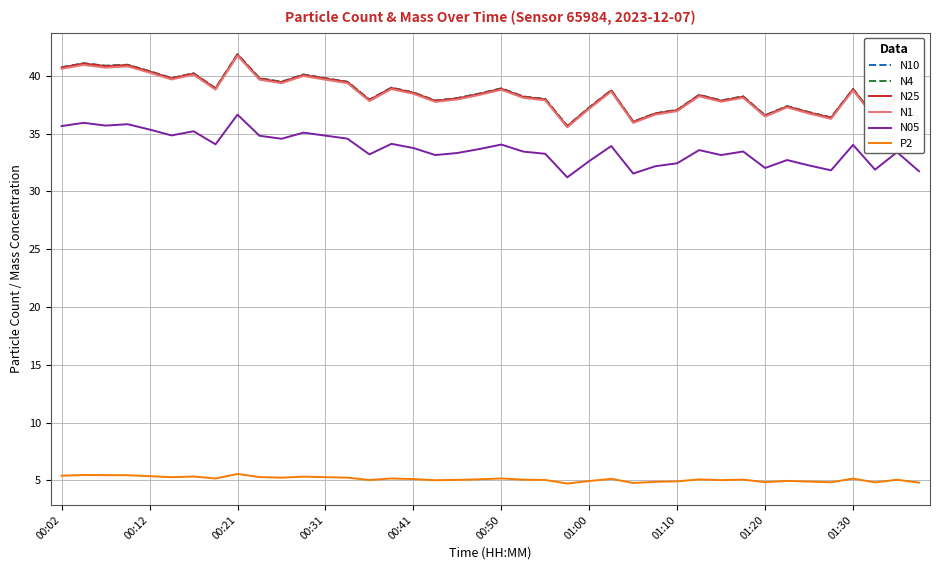

How many lines are shown in the chart?

6